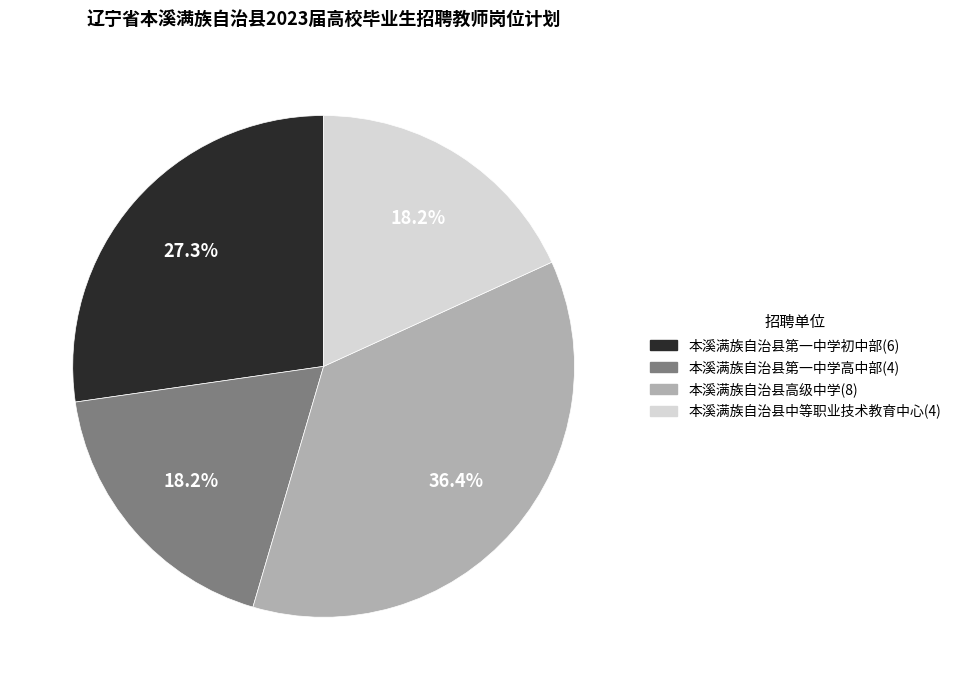

The 本溪满族自治县中等职业技术教育中心 slice represents 18% of the pie. True or false?

True